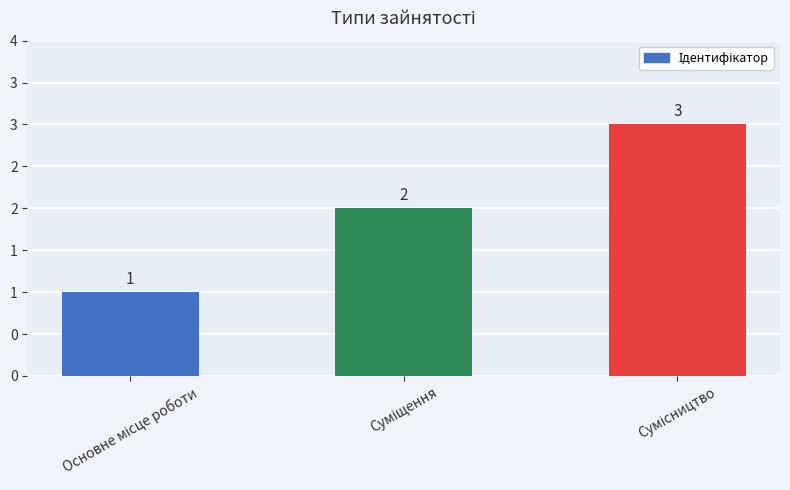

Does the chart contain any negative values?

No